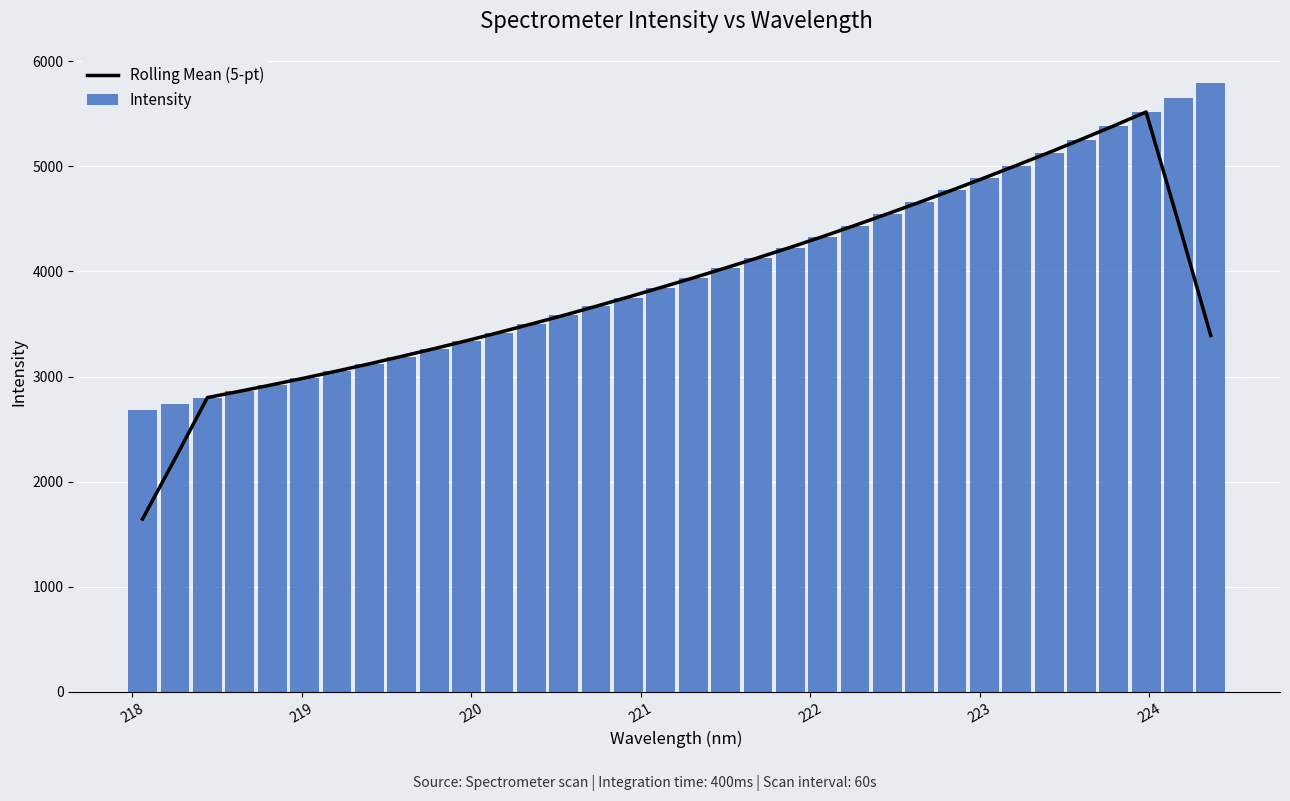

What is the minimum value for Intensity?

2682.9